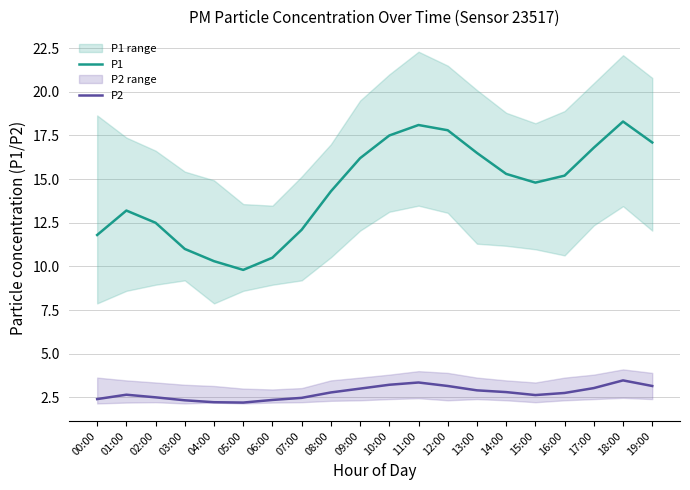

True or false: P2 and P1 cross at least once.

False